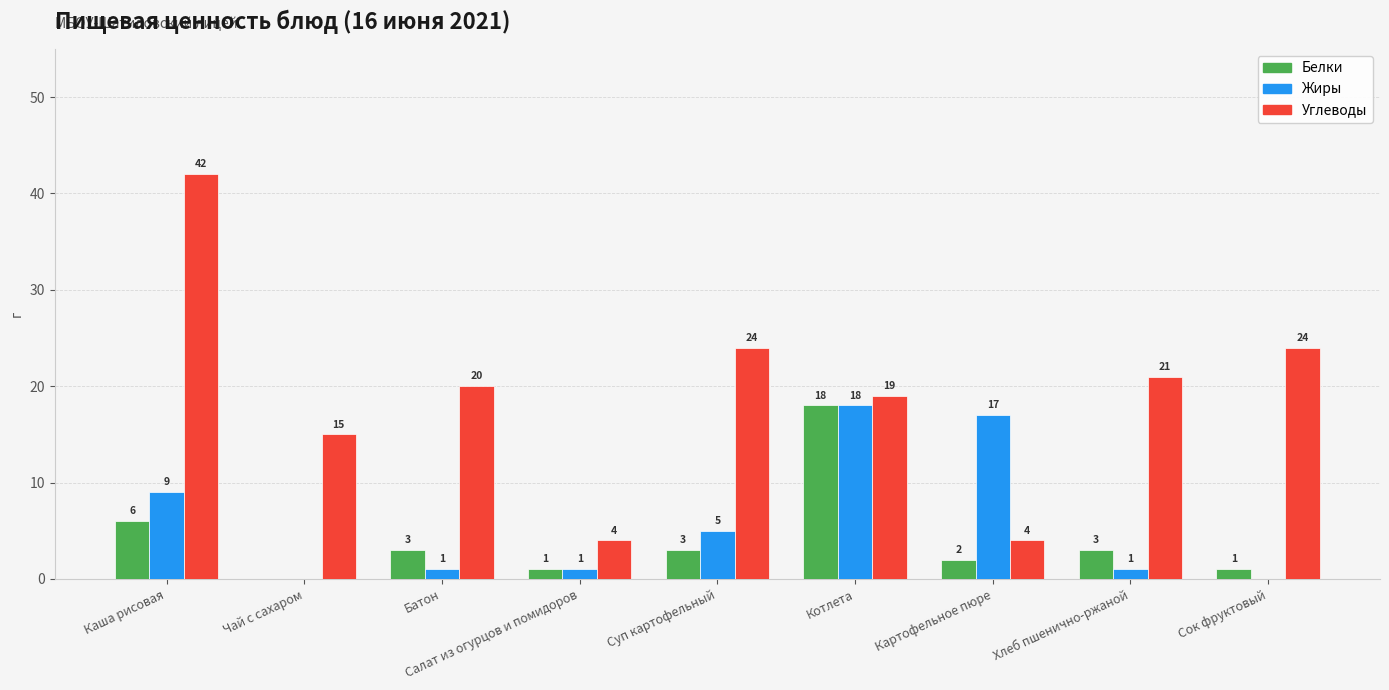

At which category does the chart reach its peak across all series?

Каша рисовая